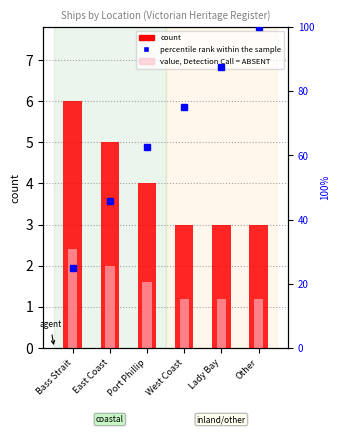

Where is value, Detection Call = ABSENT nearest to the value 1?

West Coast